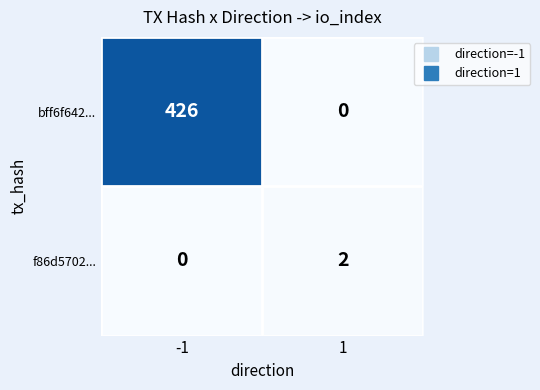

The value of f86d5702... at -1 is 0. True or false?

True